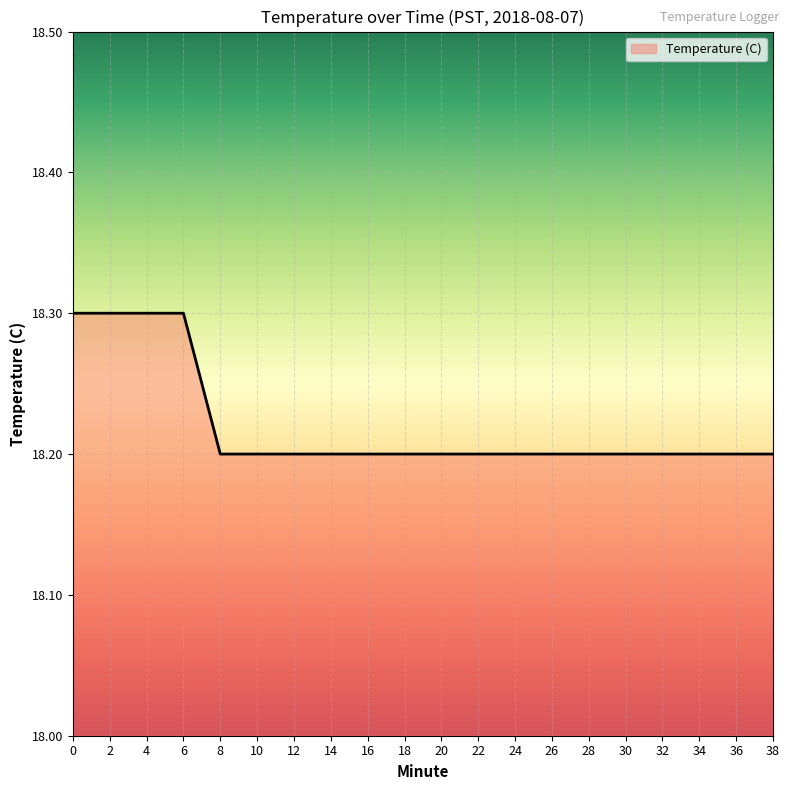

True or false: the data shows 18.3 at 4.

True